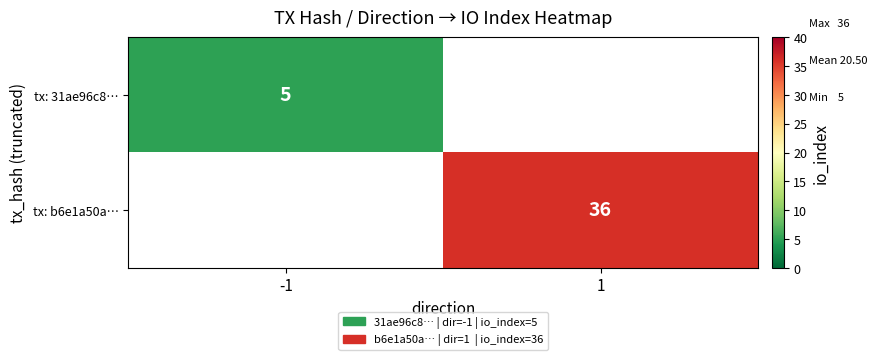

The tx: b6e1a50a… series shows 36 at 1. True or false?

True